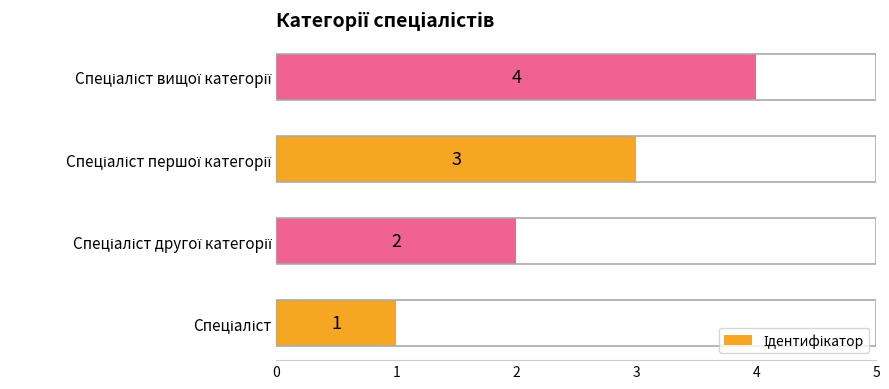

What is the sum of all values?

10